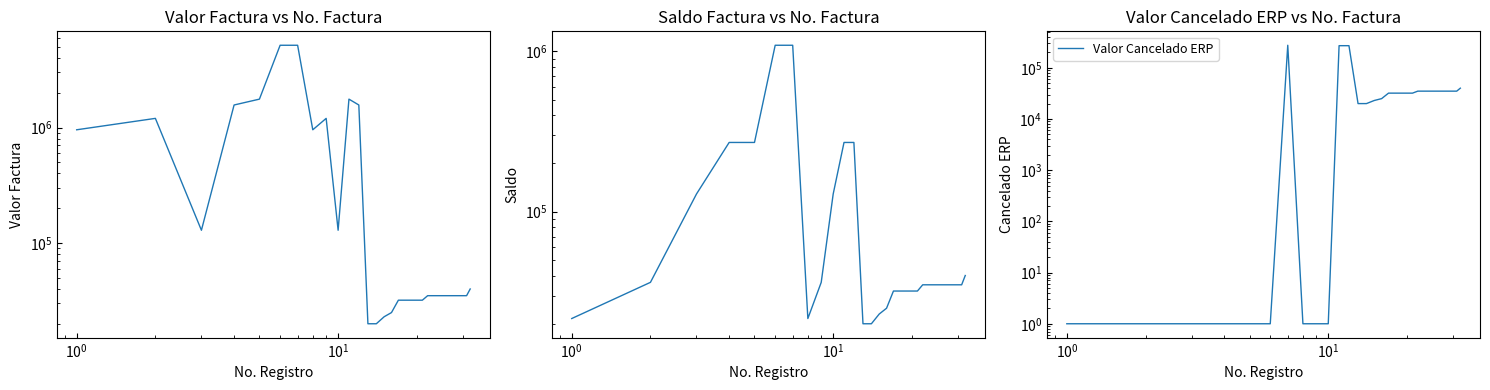

How many data points in Valor Factura are less than 35000?

9